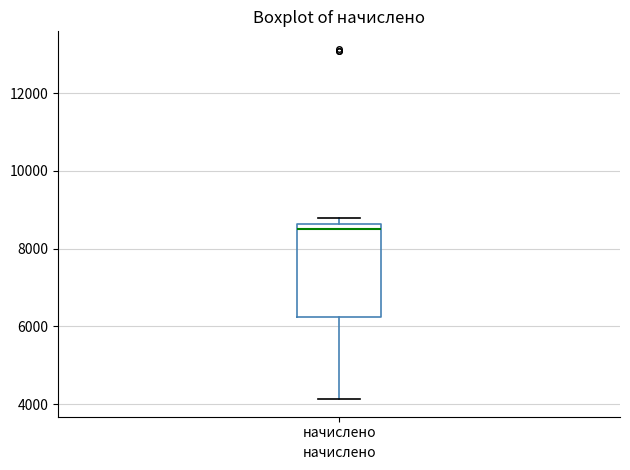

Read this box plot against the y-axis: the position of the median line, the range covered by the box, and the ends of both whiskers. The values are not printed on the chart, so give them approximately, as read against the axis.

median 8600 (just below the box's upper edge), box 6200 to 8600, whiskers 4200 to 8800